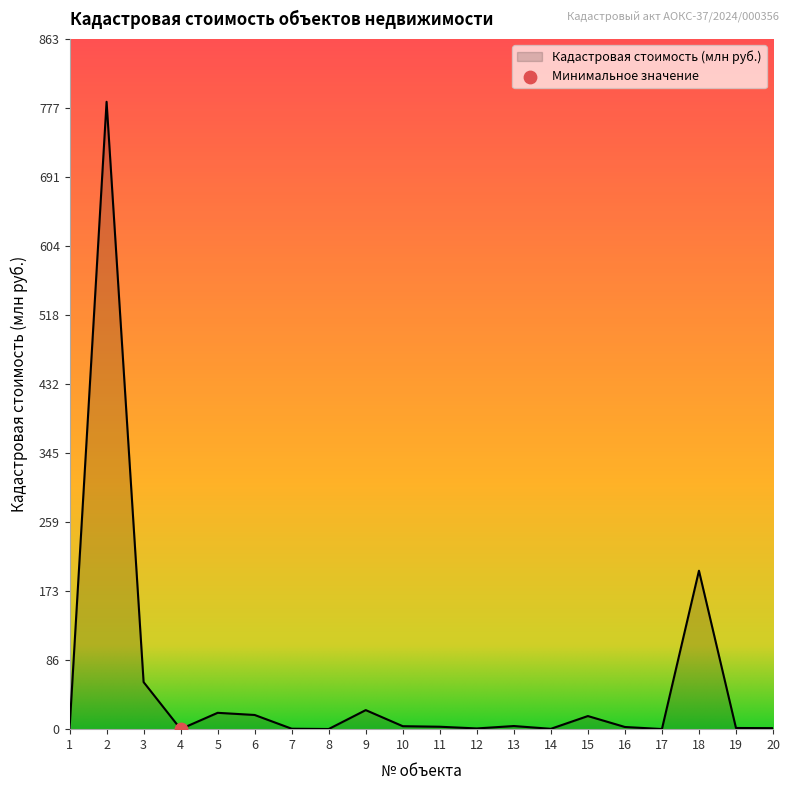

What is the change in value from 2 to 16?

-782.0